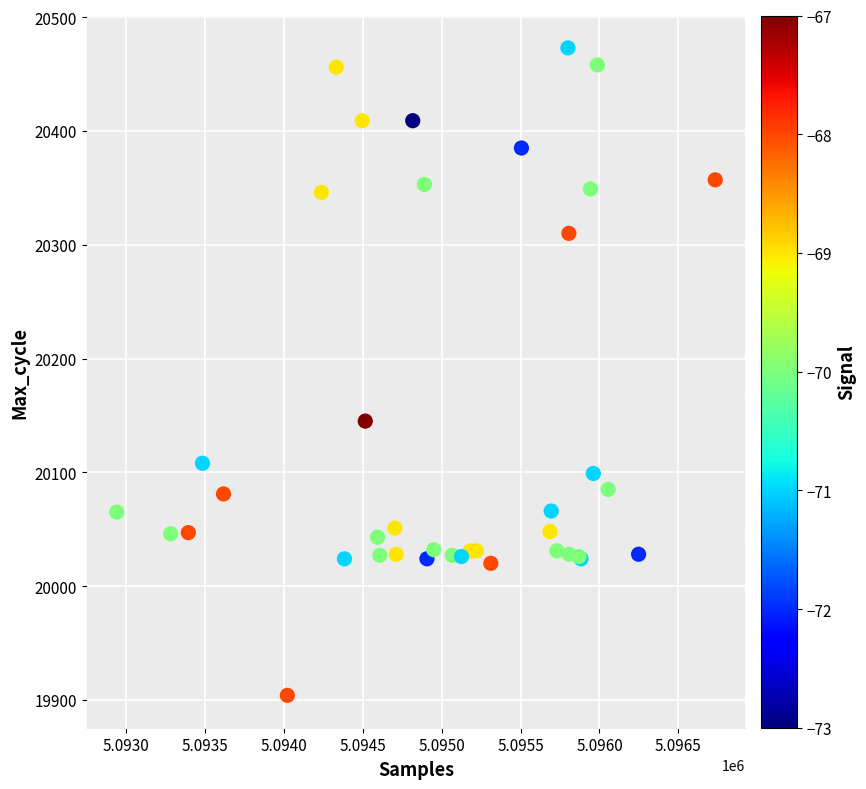

What Y value in the scatter plot is closest to 20188?

20145